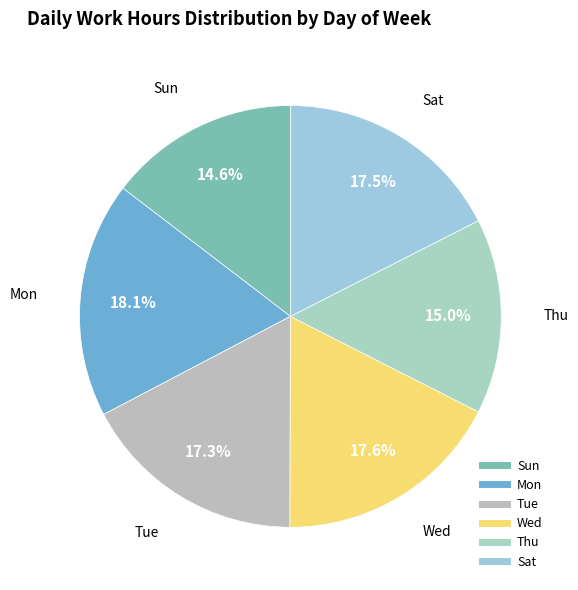

The Wed slice represents 18% of the pie. True or false?

True